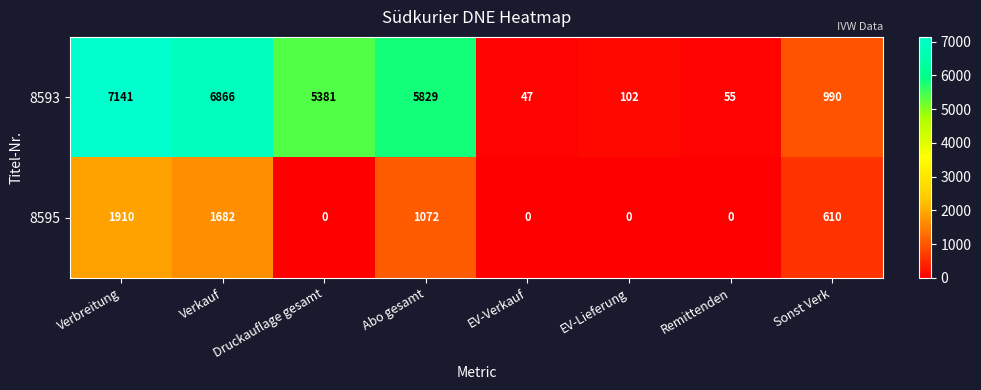

Rank the series by their average value, from highest to lowest.

8593, 8595